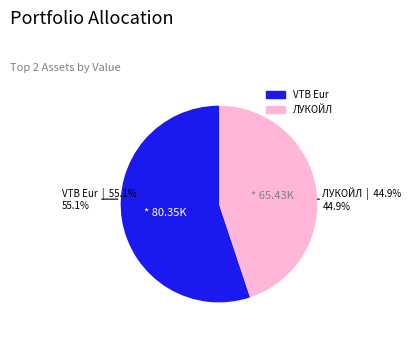

Is there any slice that represents more than half of the pie?

Yes